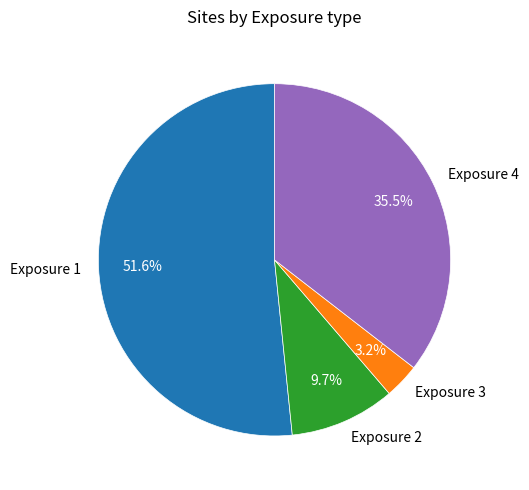

How many slices are in this pie chart?

4